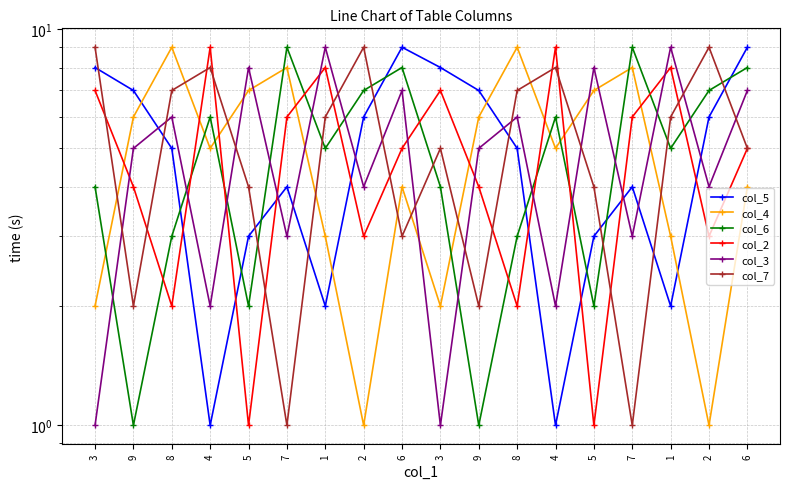

What is the maximum value for col_5?

9